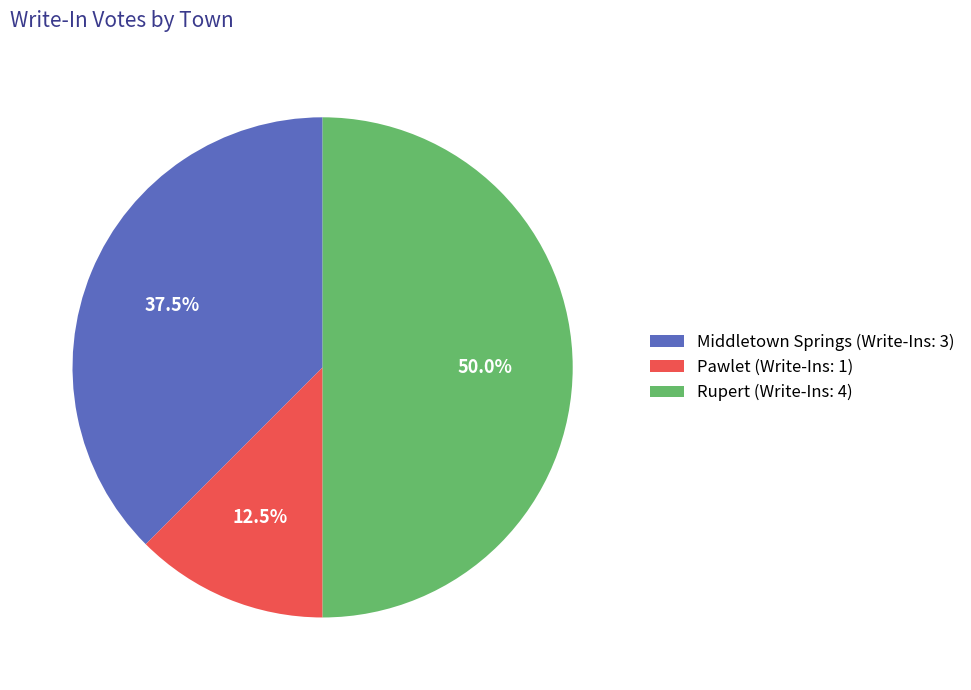

Approximately how many times larger is the value at Rupert (Write-Ins: 4) compared to Pawlet (Write-Ins: 1)?

4.0